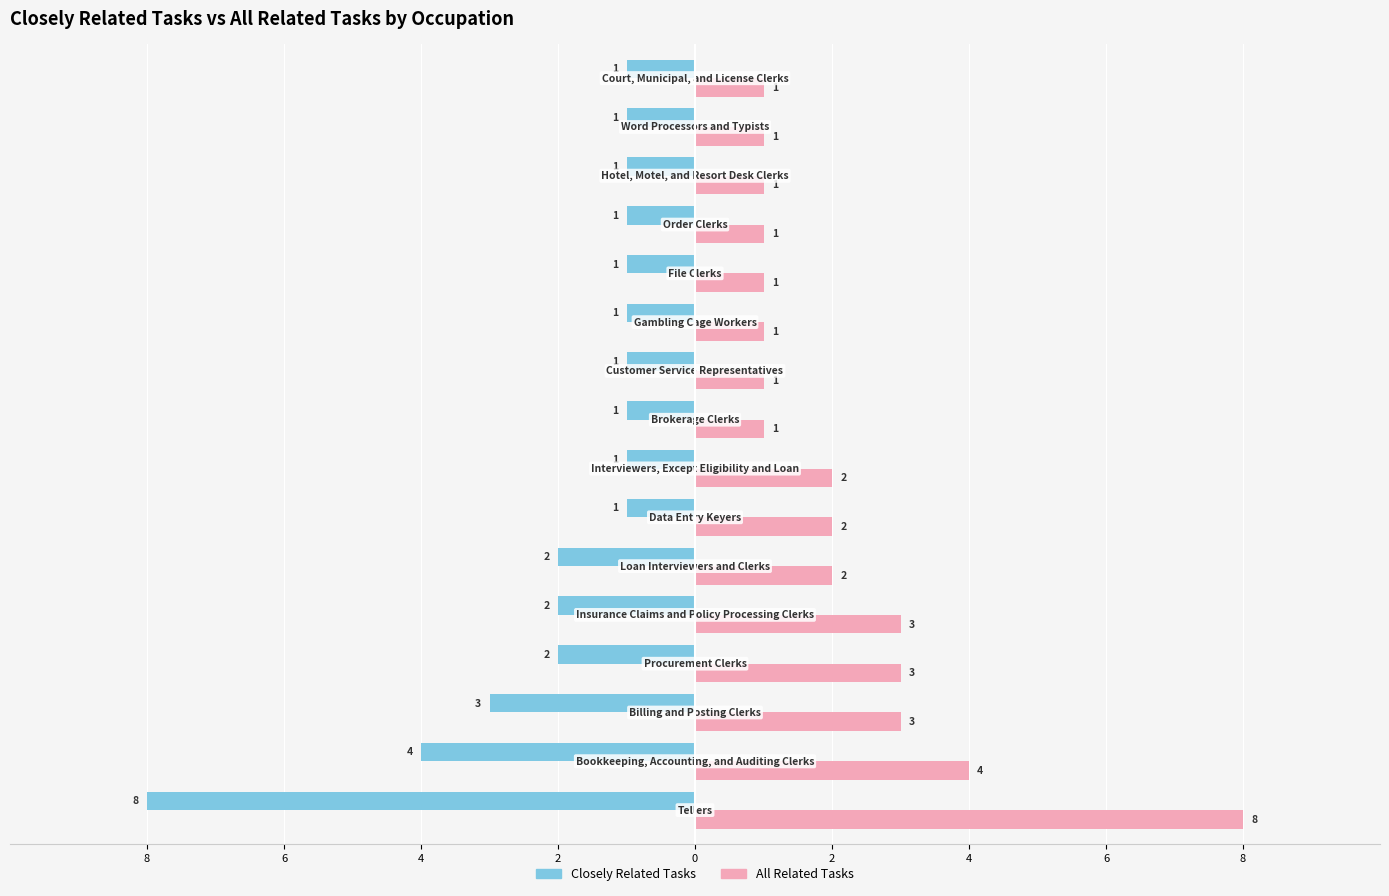

Rank the series by their average value, from highest to lowest.

All Related Tasks, Closely Related Tasks